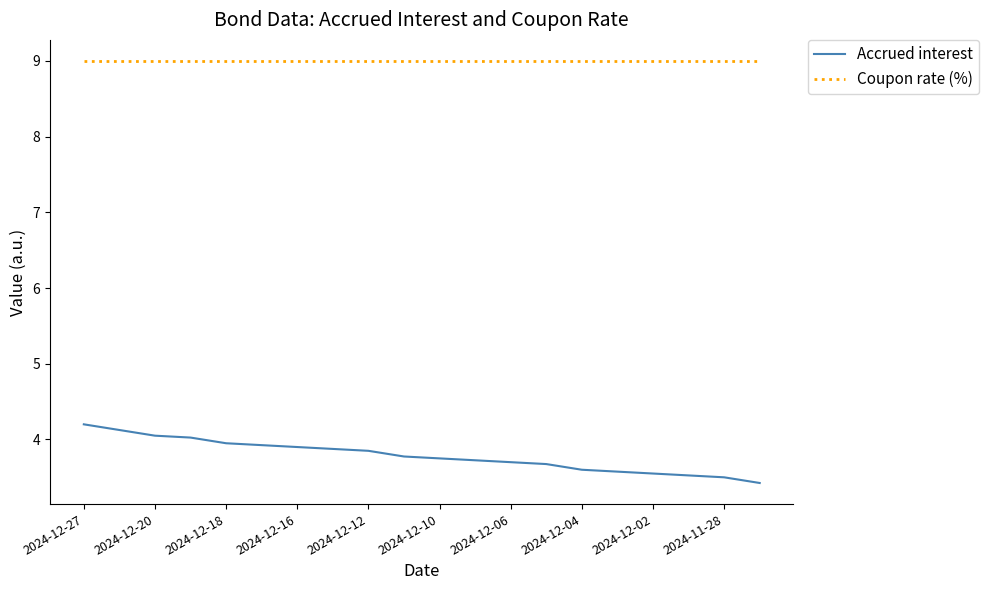

Which series has the widest spread of values?

Accrued interest